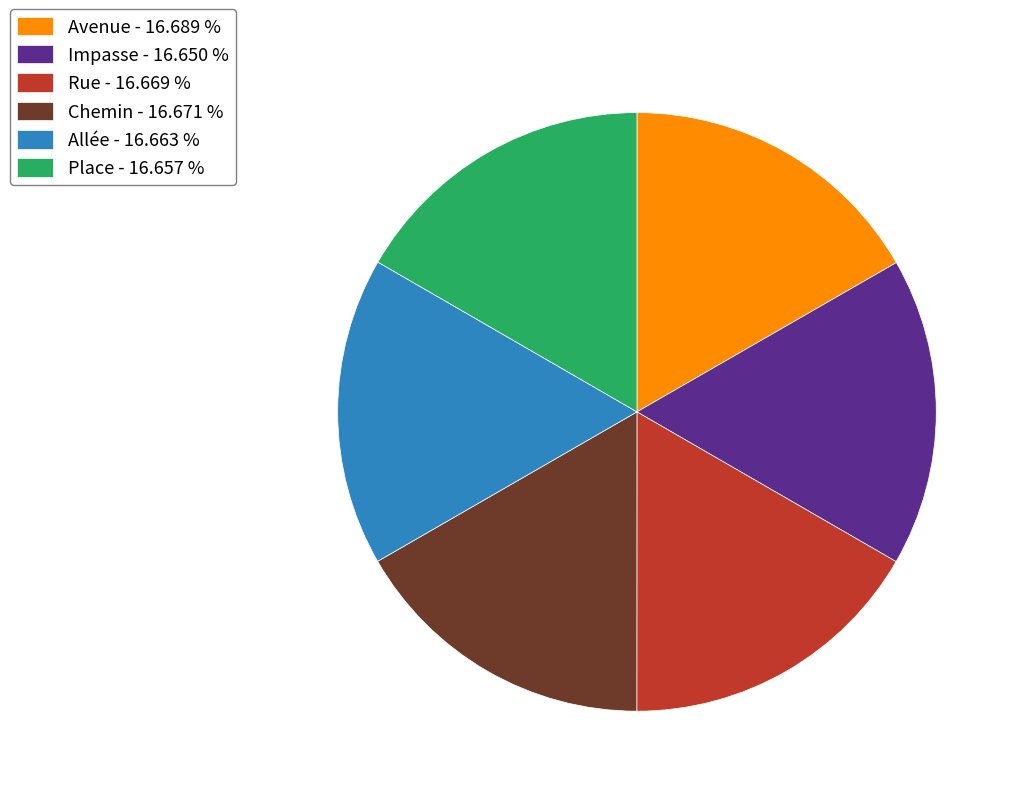

Does Allée account for over 50% of the chart?

No